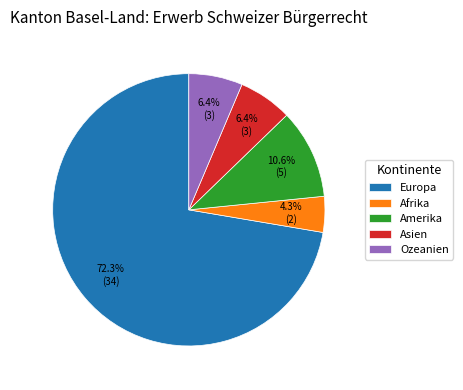

What percentage is the Ozeanien slice, to the nearest percent?

6%